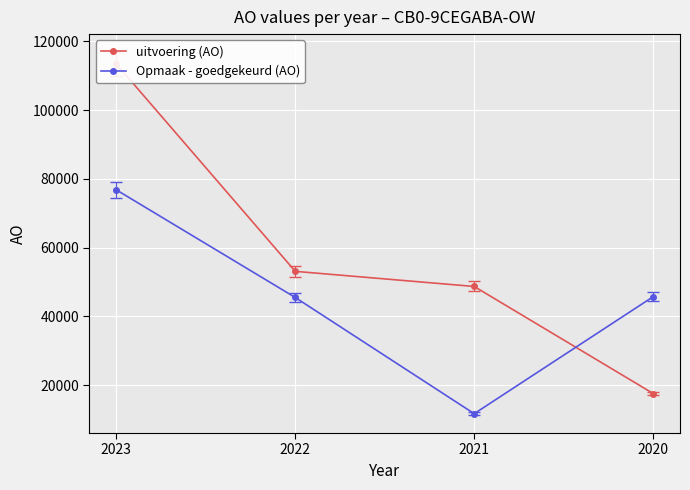

Does the chart display data point markers on the line(s)?

Yes